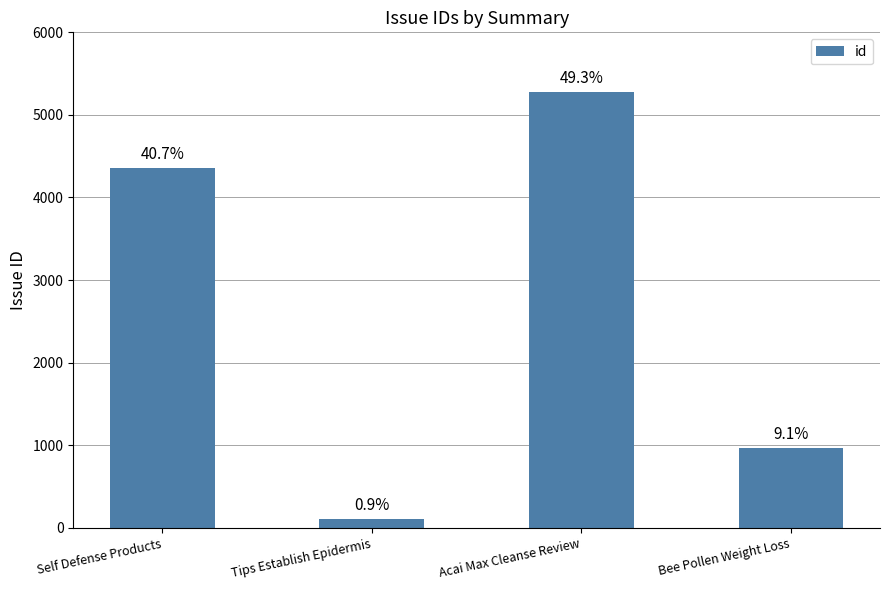

List the labels in order of value, smallest first.

Tips Establish Epidermis, Bee Pollen Weight Loss, Self Defense Products, Acai Max Cleanse Review